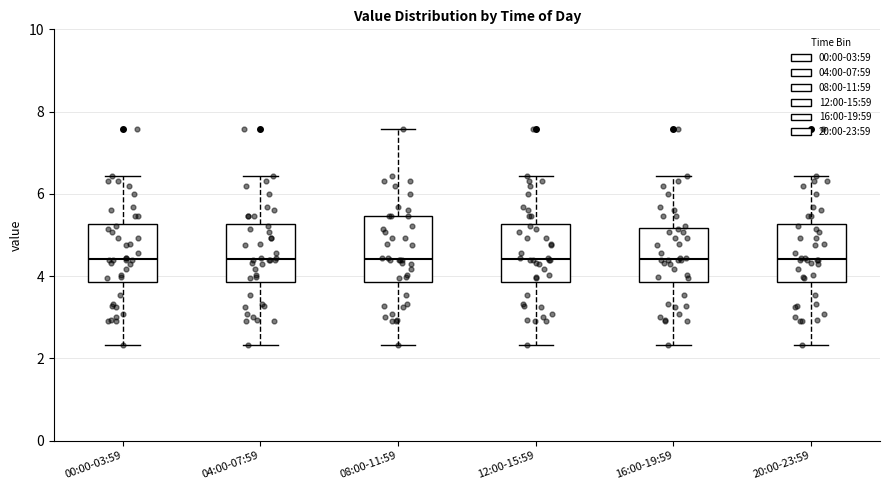

Where is the upper edge of the box for 08:00-11:59 on the y-axis? The values are not printed on the chart, so give them approximately, as read against the axis.

5.4